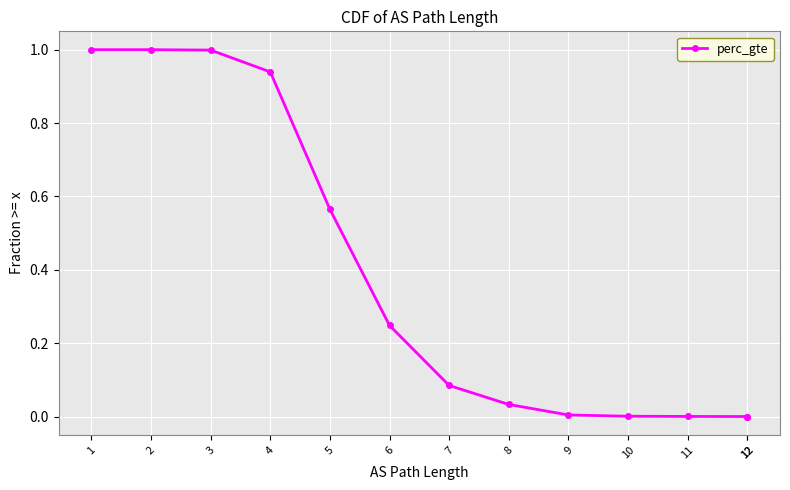

True or false: there are more than 2 points higher than both neighbors.

False